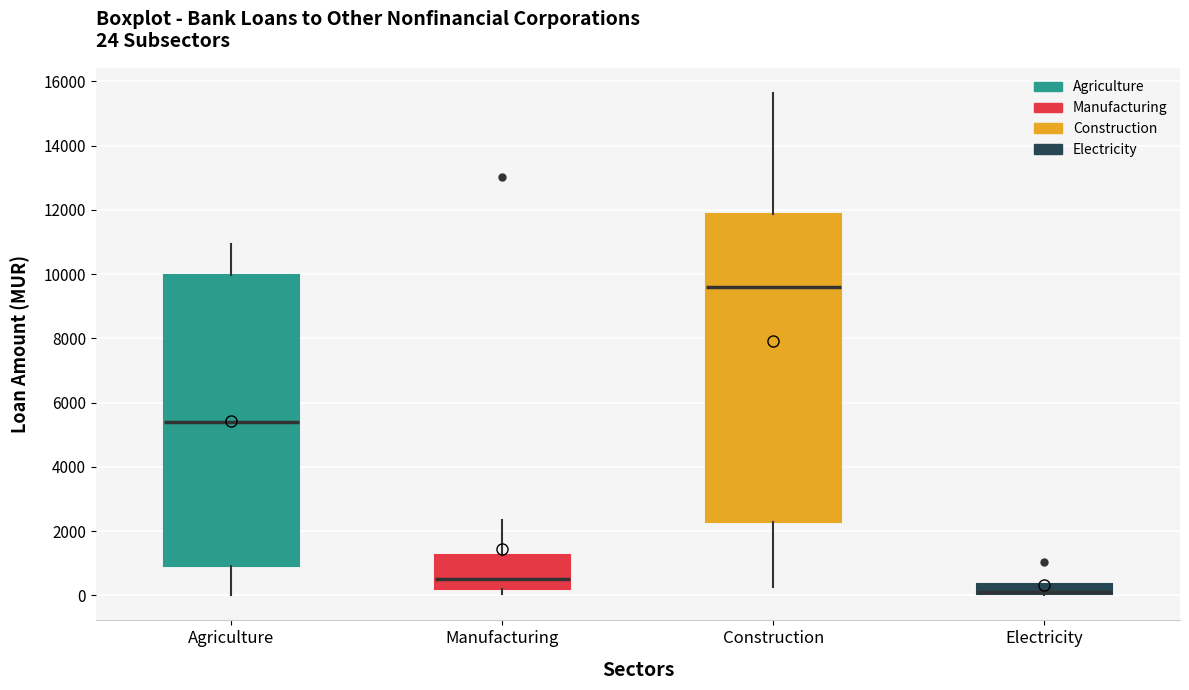

Comparing the boxes themselves (not the whiskers), which one is the tallest?

Construction